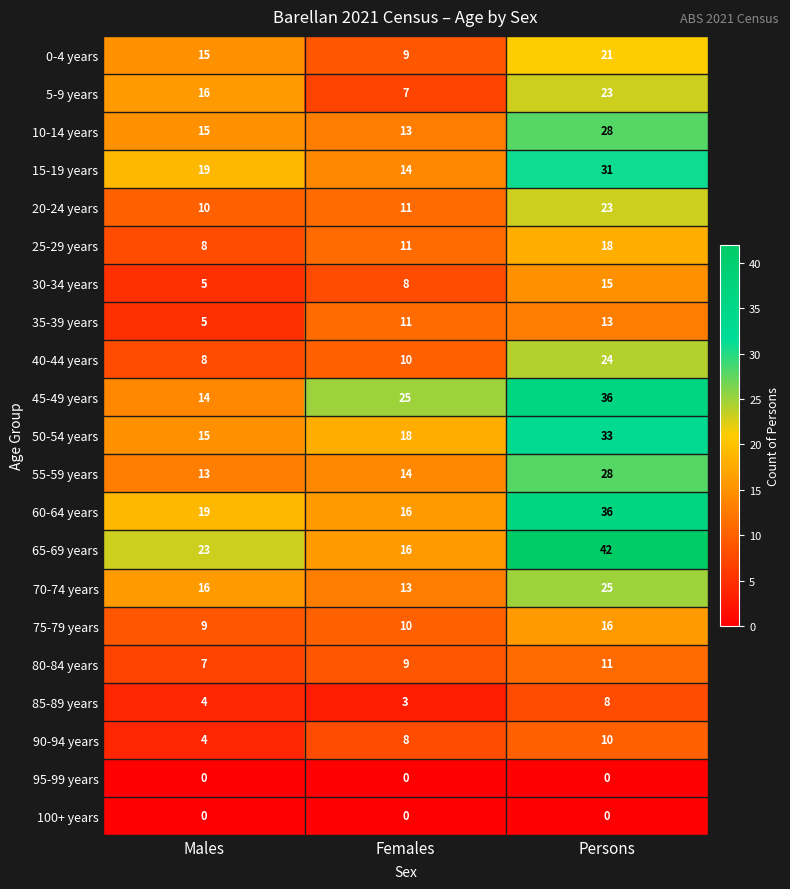

Between Females and Persons, which series saw the biggest shift?

65-69 years